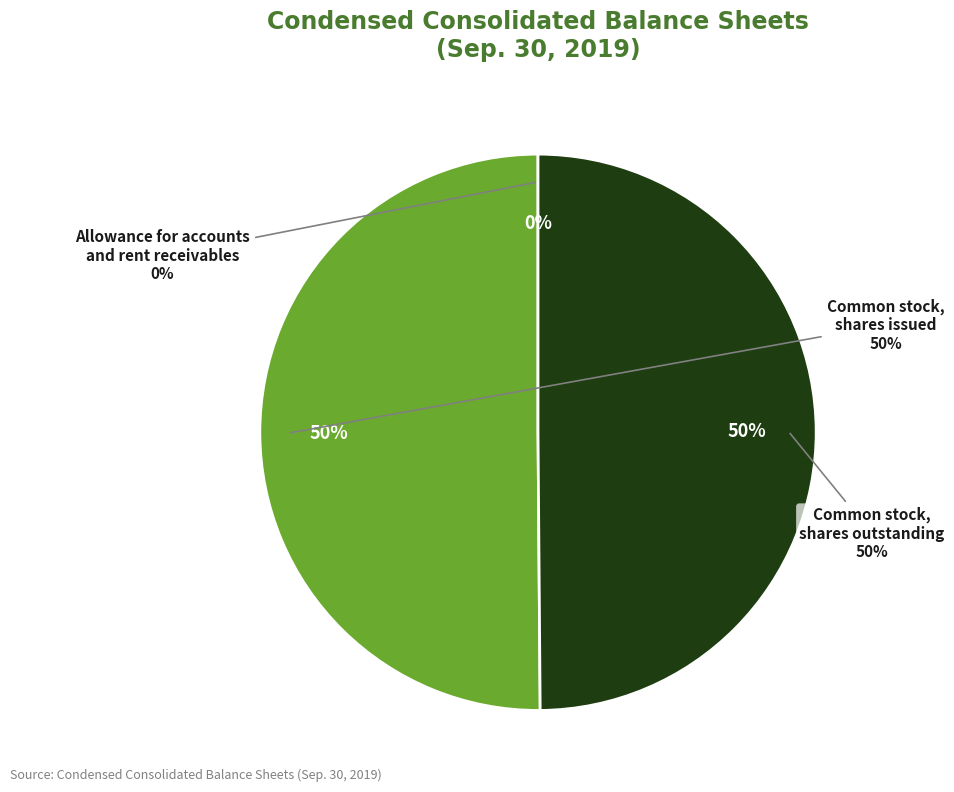

How many segments does this pie chart have?

3